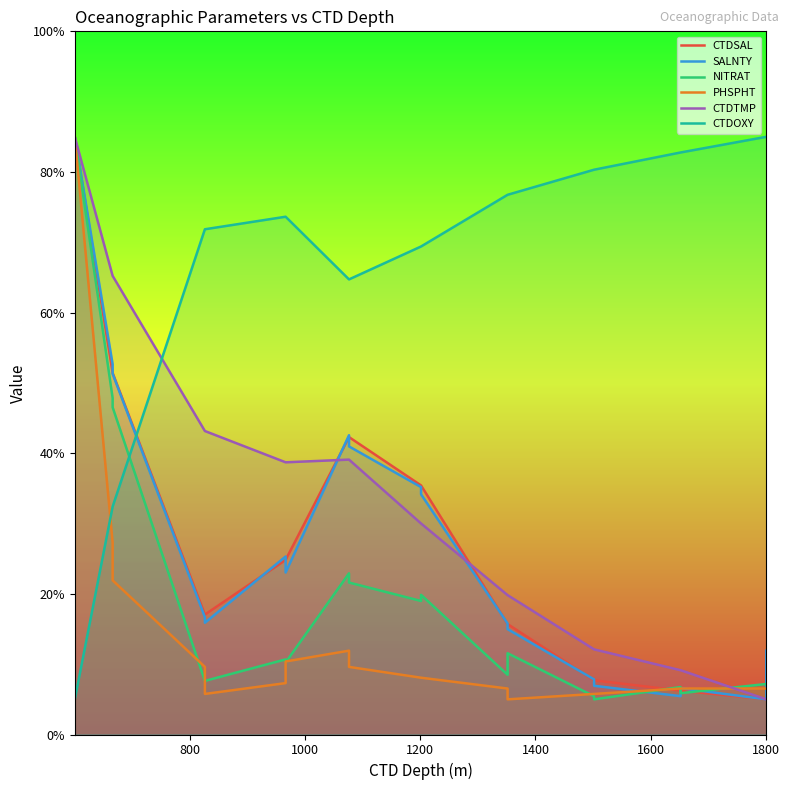

How many data points does each series have?

19